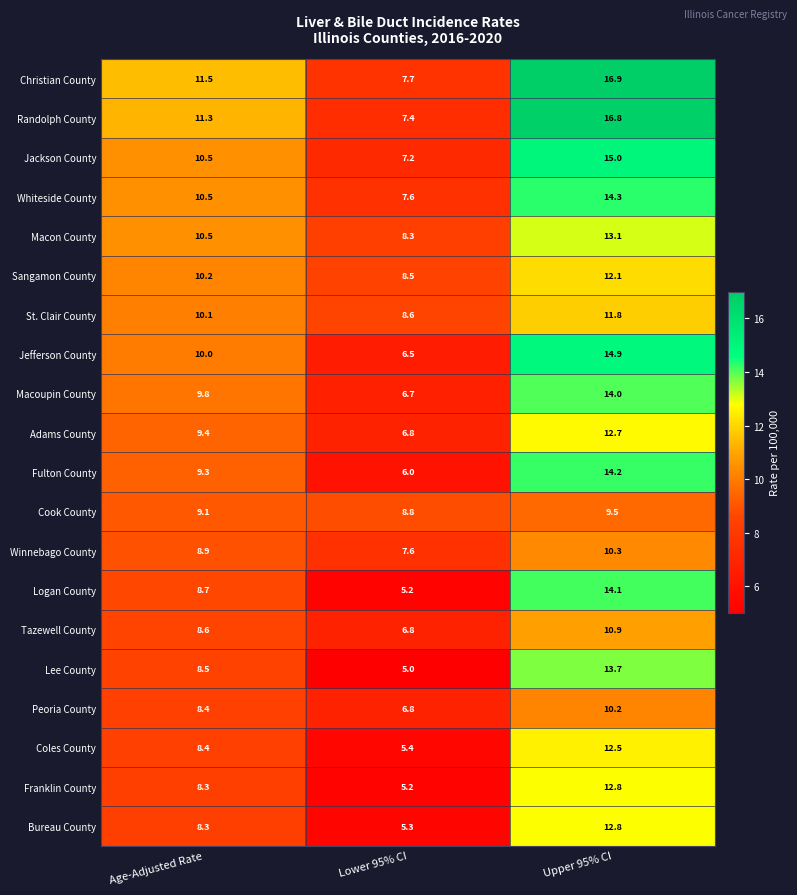

What is the difference between the maximum and second lowest values in the Logan County series?

5.4